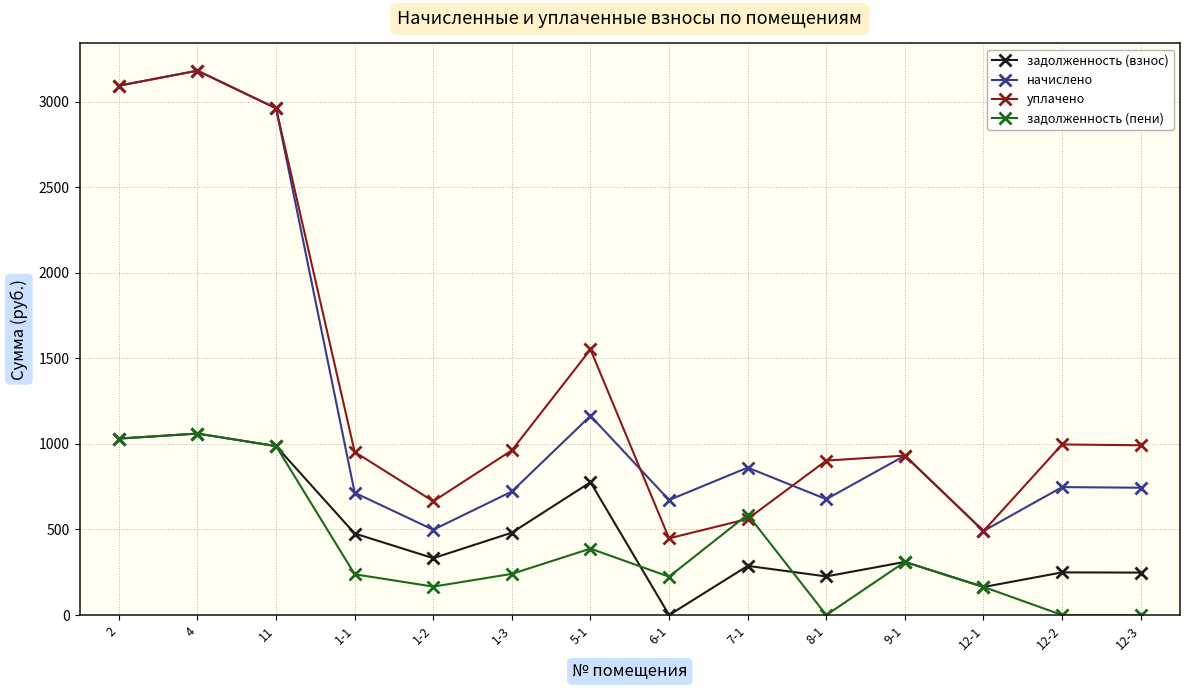

Where does the начислено series first go above 747?

2